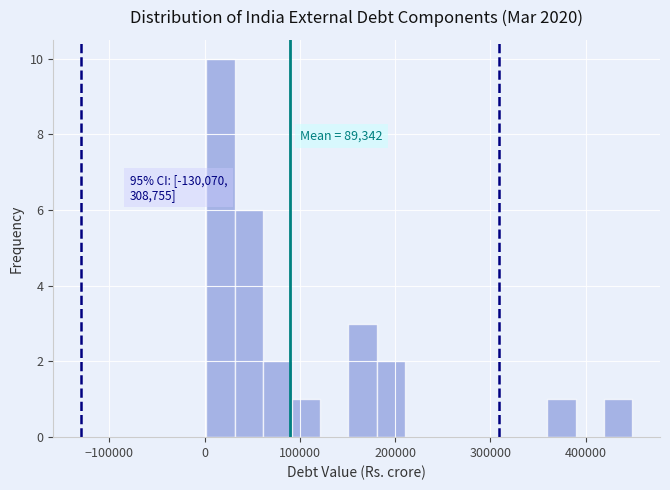

Around what value on the x-axis is the tallest bar? Give the approximate position of its centre, as read against the axis.

20000